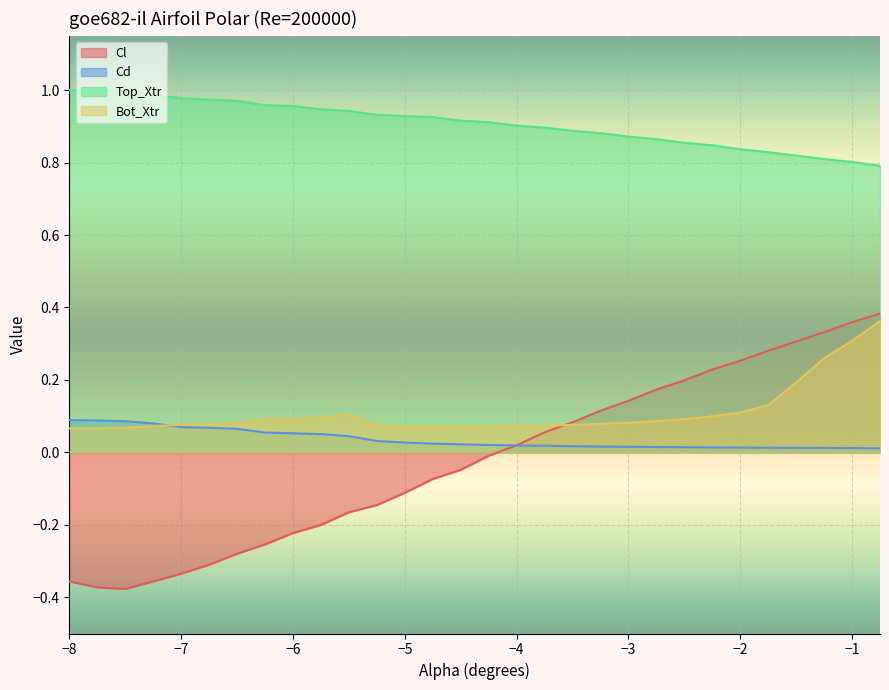

True or false: Cd has more than 2 interior local peaks.

False